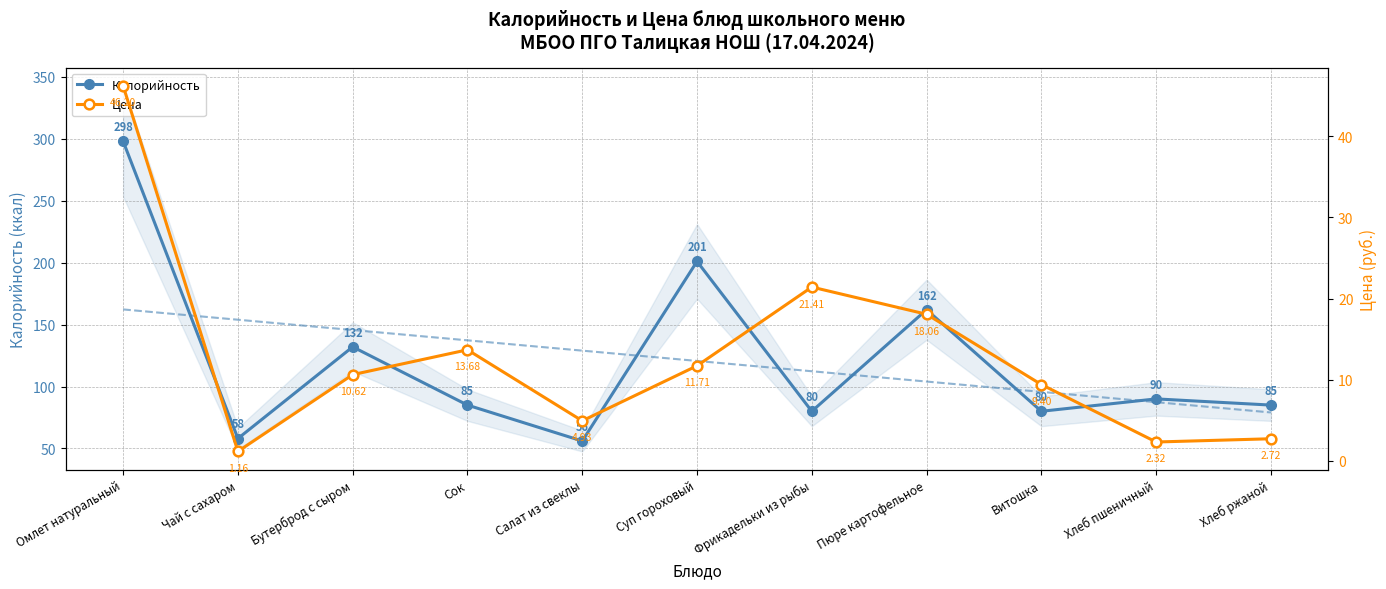

Which category has the highest value in the Цена series?

Омлет натуральный